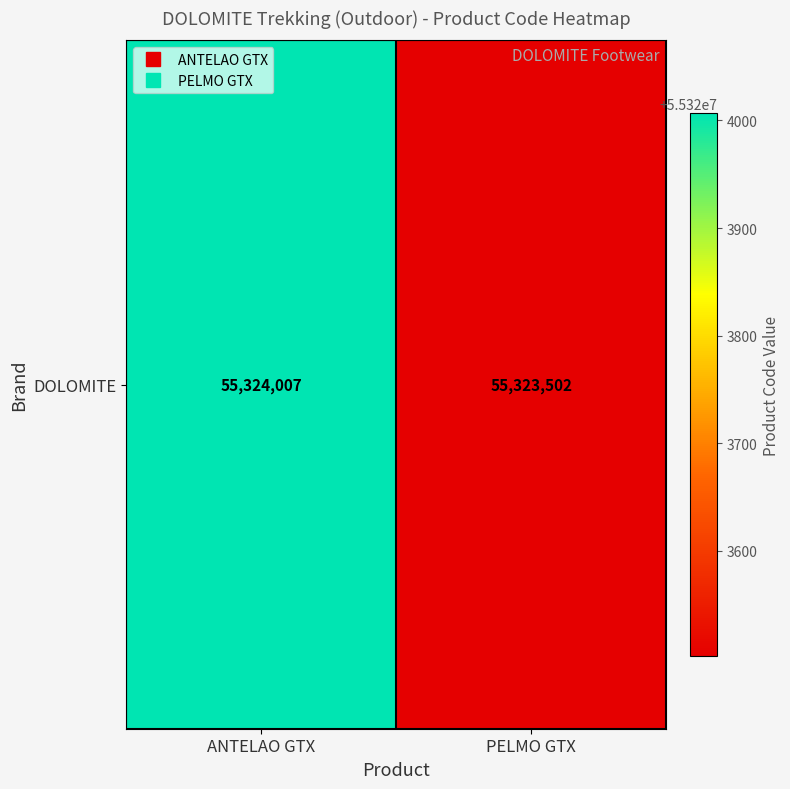

Reading left to right, list all the values displayed in this chart.

ANTELAO GTX=55324007	PELMO GTX=55323502